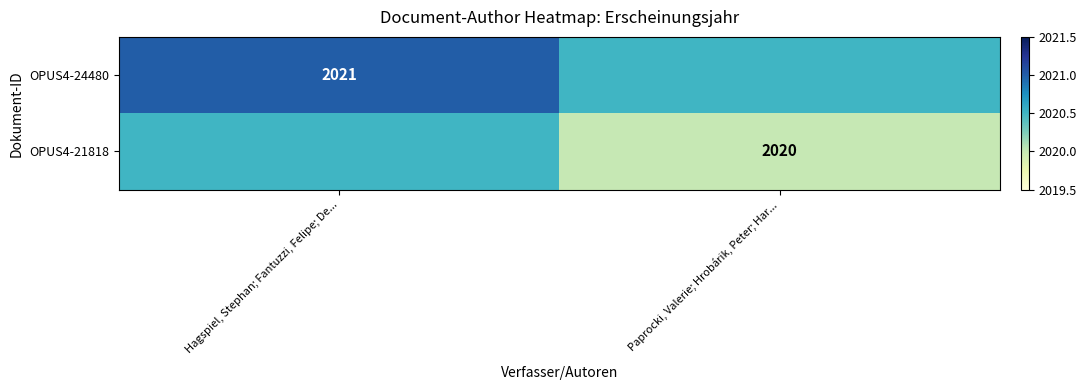

True or false: OPUS4-21818 has a value of 2748.3 at Paprocki, Valerie; Hrobárik, Peter; Har....

False